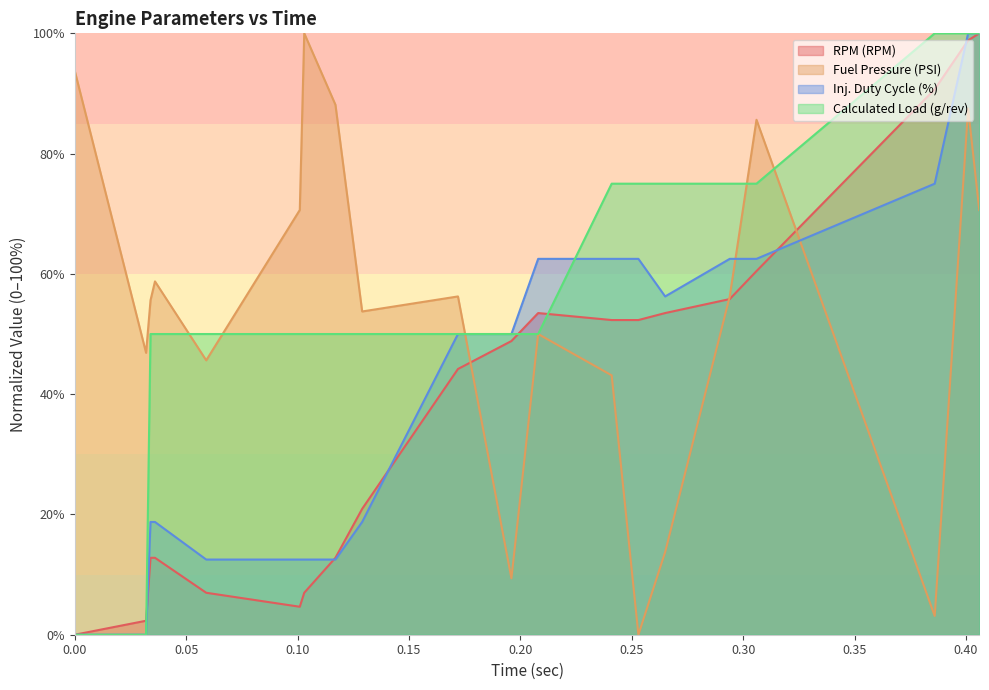

How many distinct data groups are displayed?

4